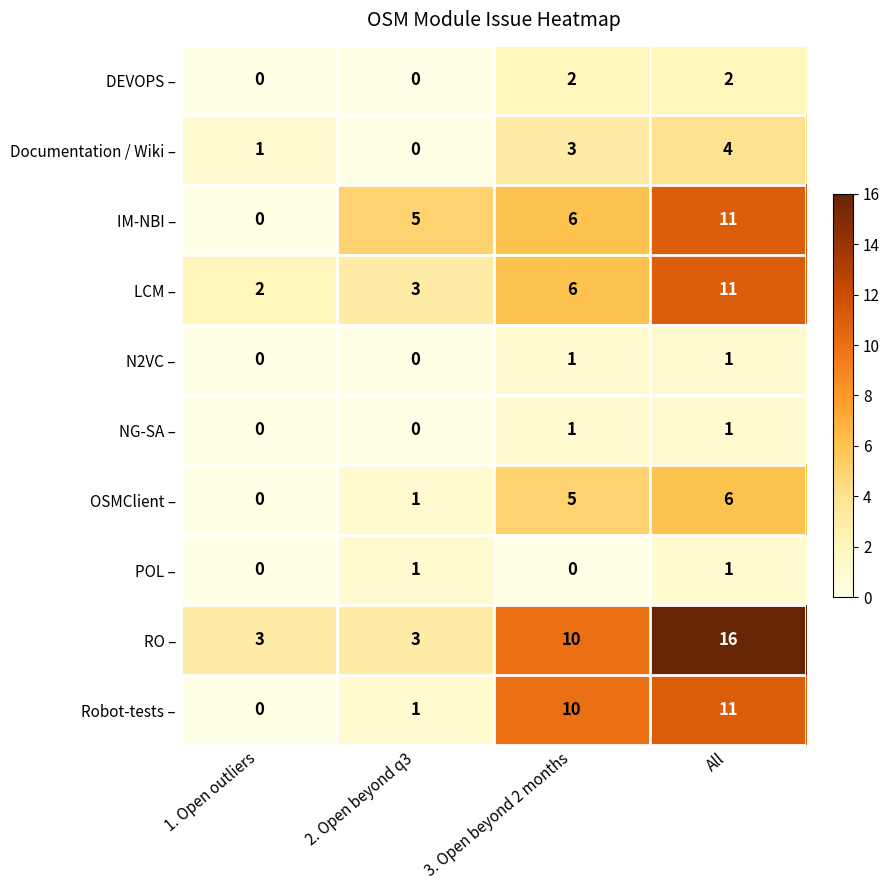

True or false: OSMClient – has a value of 5 at 3. Open beyond 2 months.

True